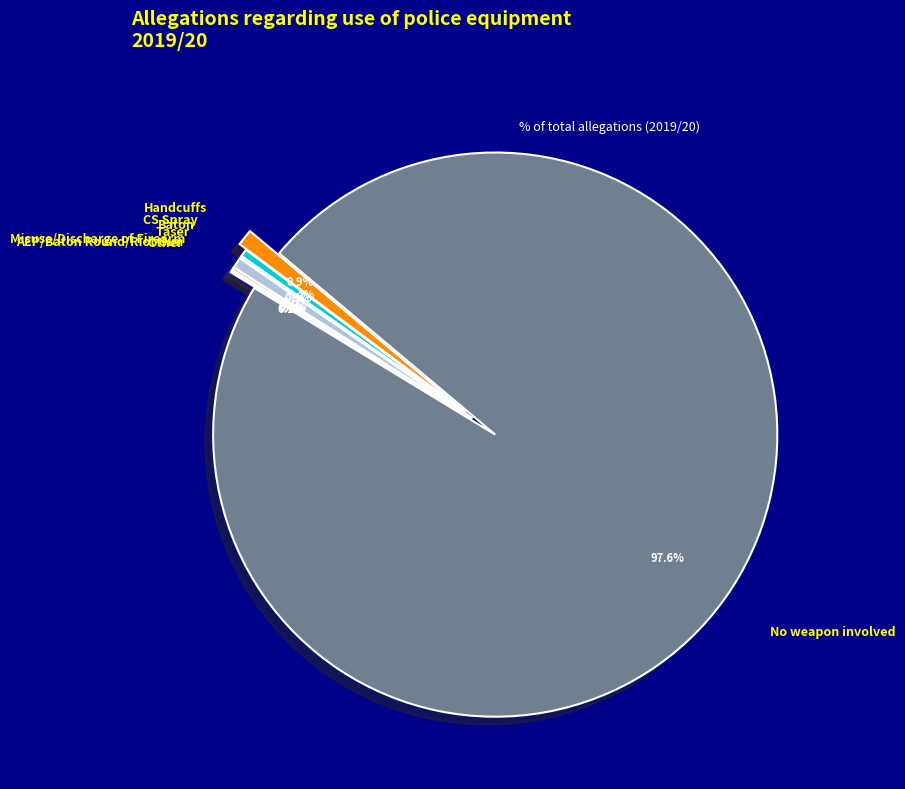

What is the largest slice in the pie chart?

No weapon involved